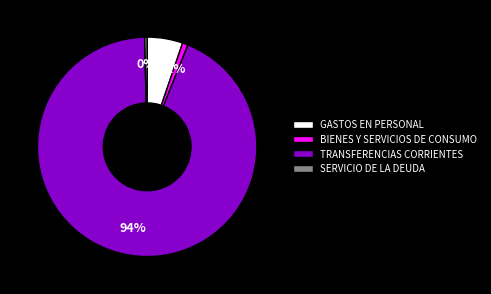

What is the ratio of the value at BIENES Y SERVICIOS DE CONSUMO to the value at GASTOS EN PERSONAL?

0.2